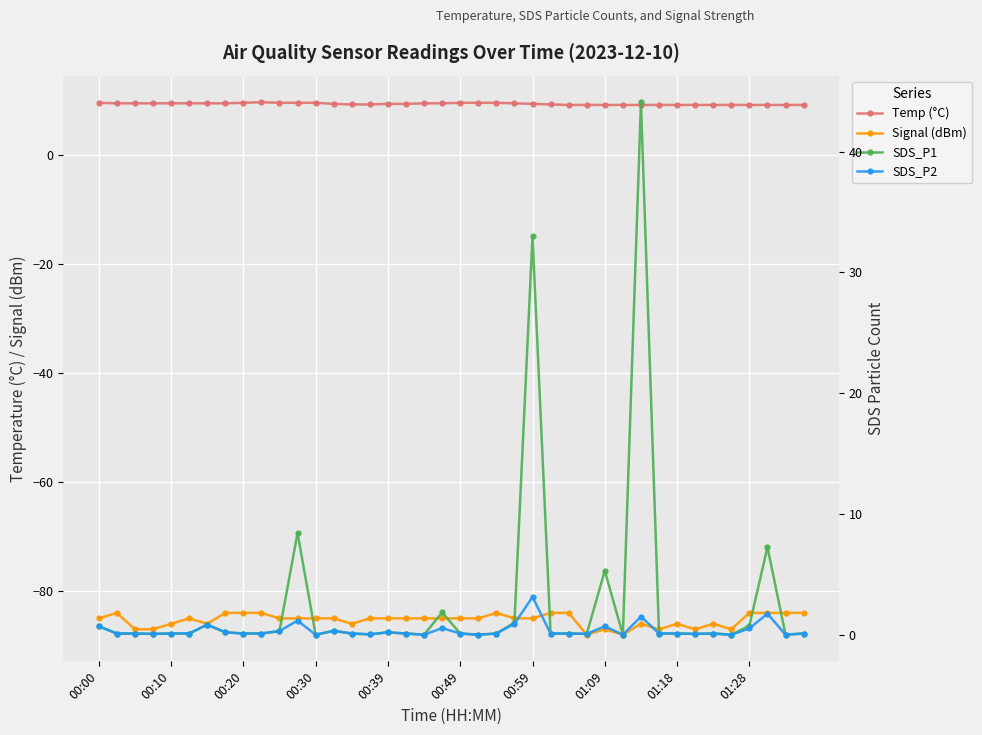

Which series has the largest total across all categories?

Temp (°C)